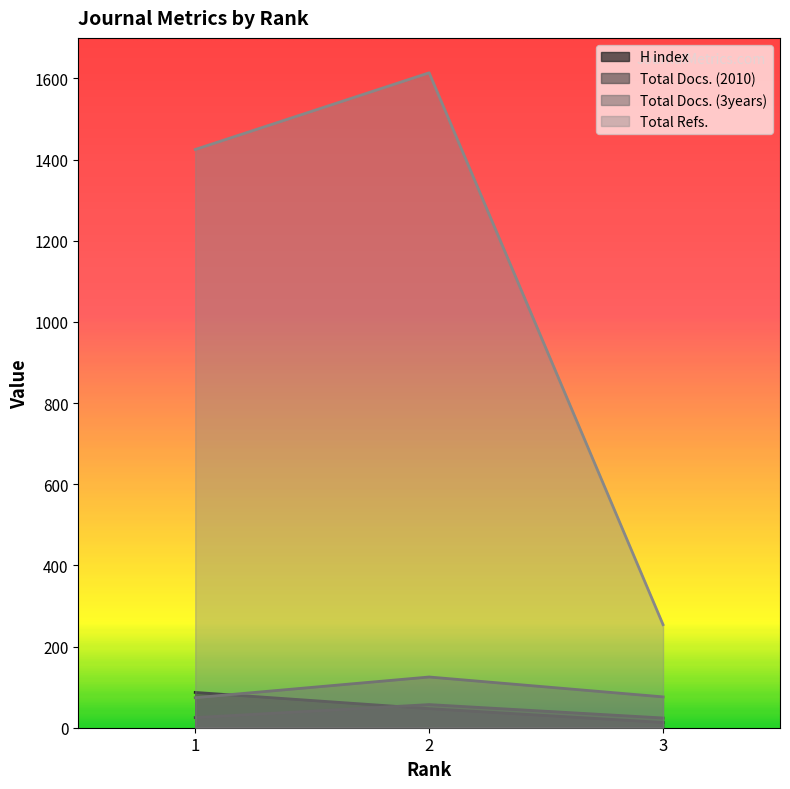

What is the average value of the Total Docs. (3years) series?

92